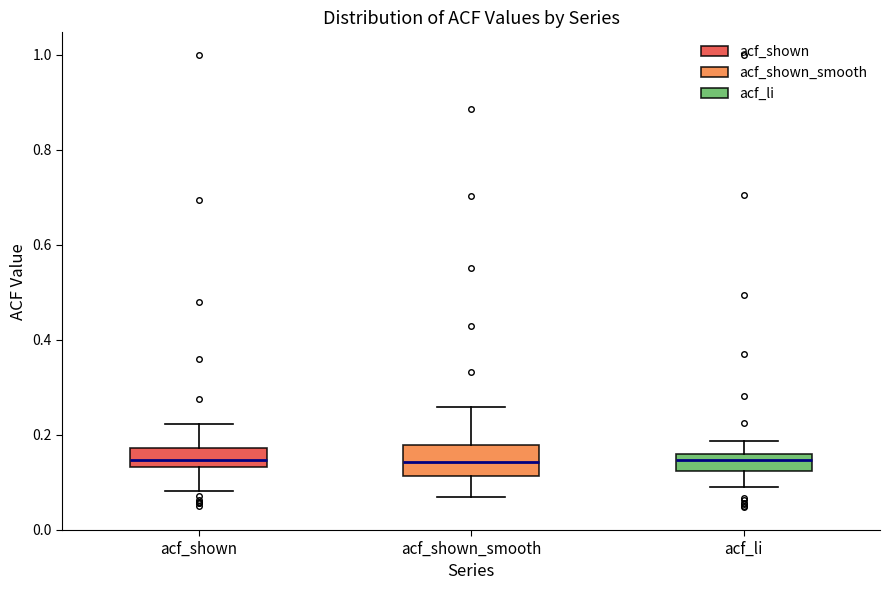

Reading left to right, read every box against the y-axis: the position of its median line, the range the box covers, and the ends of its whiskers. The values are not printed on the chart, so give them approximately, as read against the axis.

acf_shown: median 0.14 (just above the box's lower edge), box 0.14 to 0.18, whiskers 0.08 to 0.22
acf_shown_smooth: median 0.14, box 0.12 to 0.18, whiskers 0.06 to 0.26
acf_li: median 0.14, box 0.12 to 0.16, whiskers 0.08 to 0.18